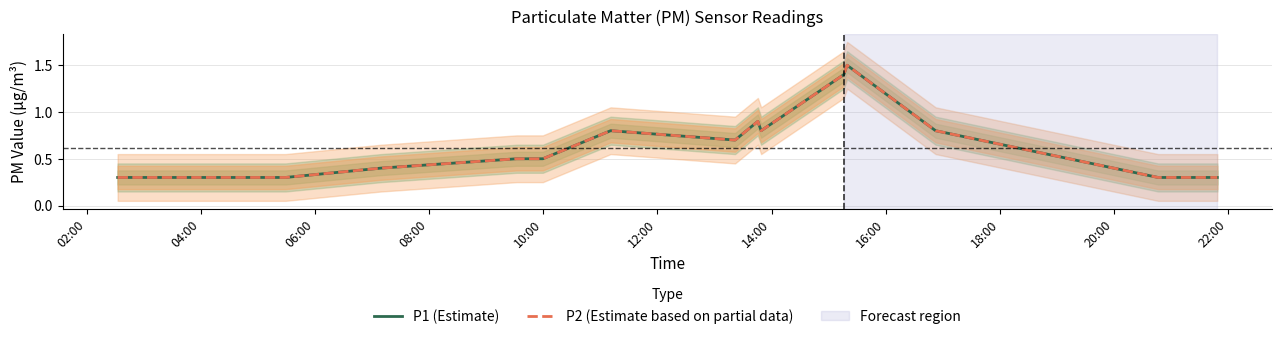

Does the chart display data point markers on the line(s)?

No